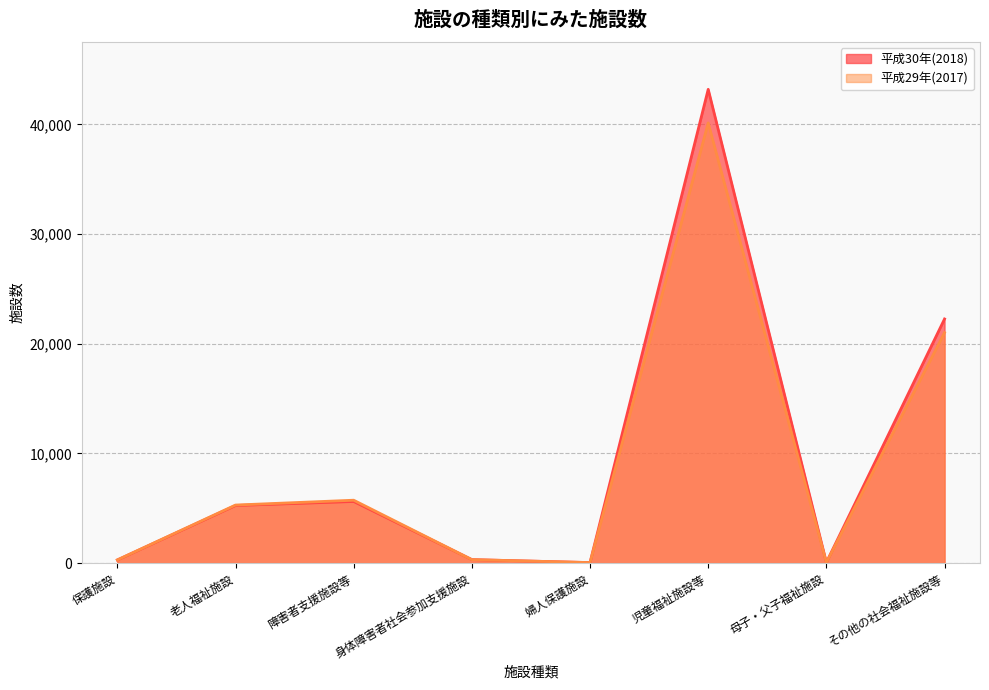

What is the label of the 4th point from the right?

婦人保護施設